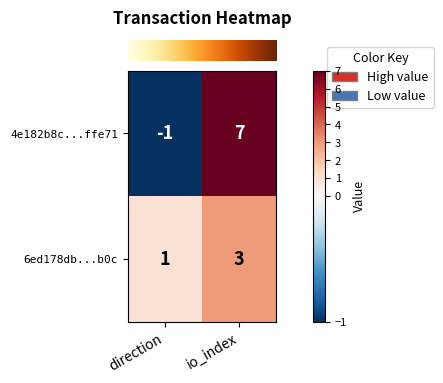

Which label corresponds to the smallest value in the chart?

direction